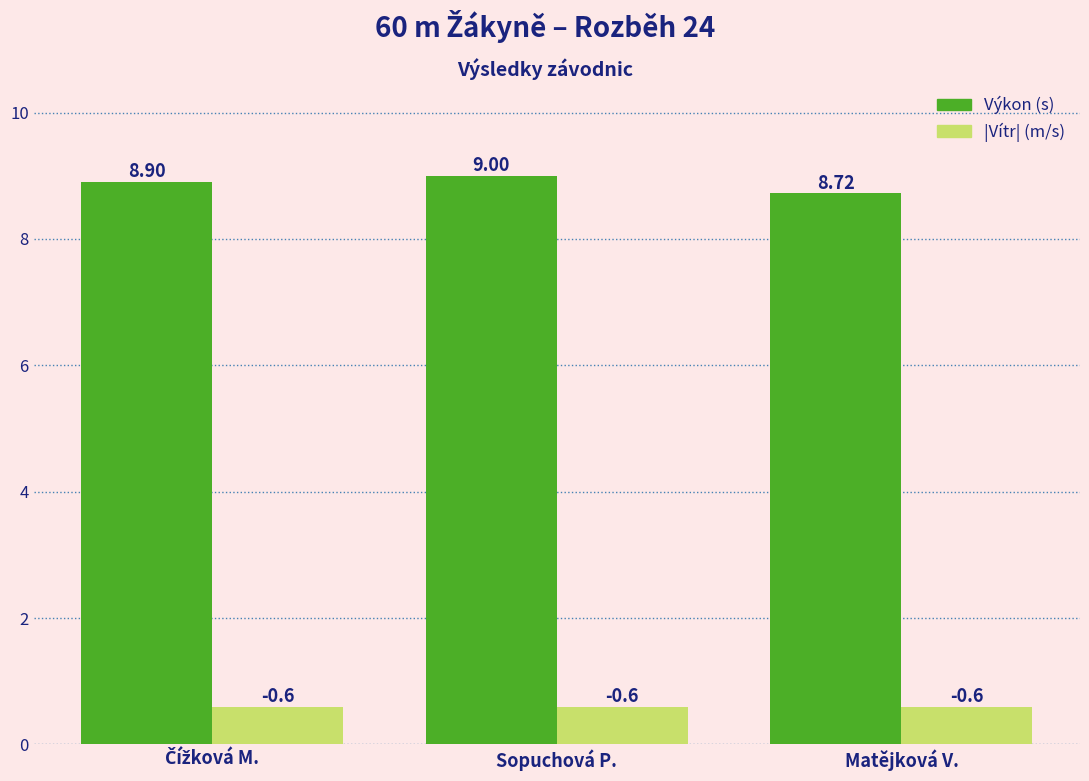

List the series in order of their peak value, lowest first.

|Vítr| (m/s), Výkon (s)